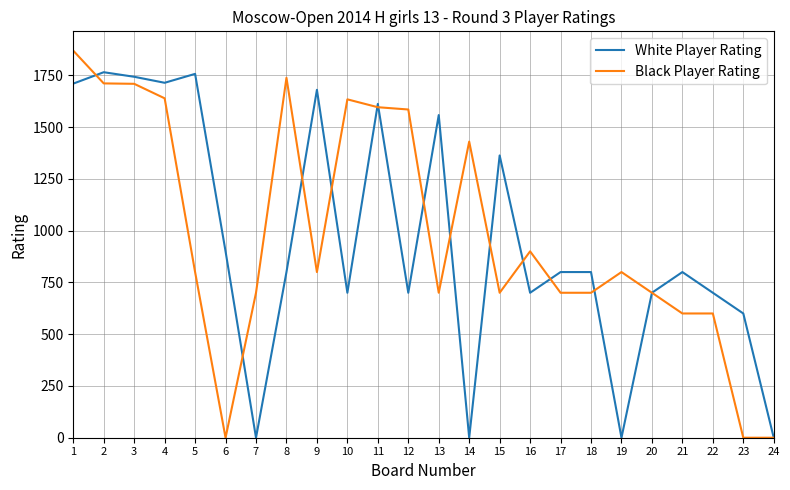

What is the greatest value displayed?

1869